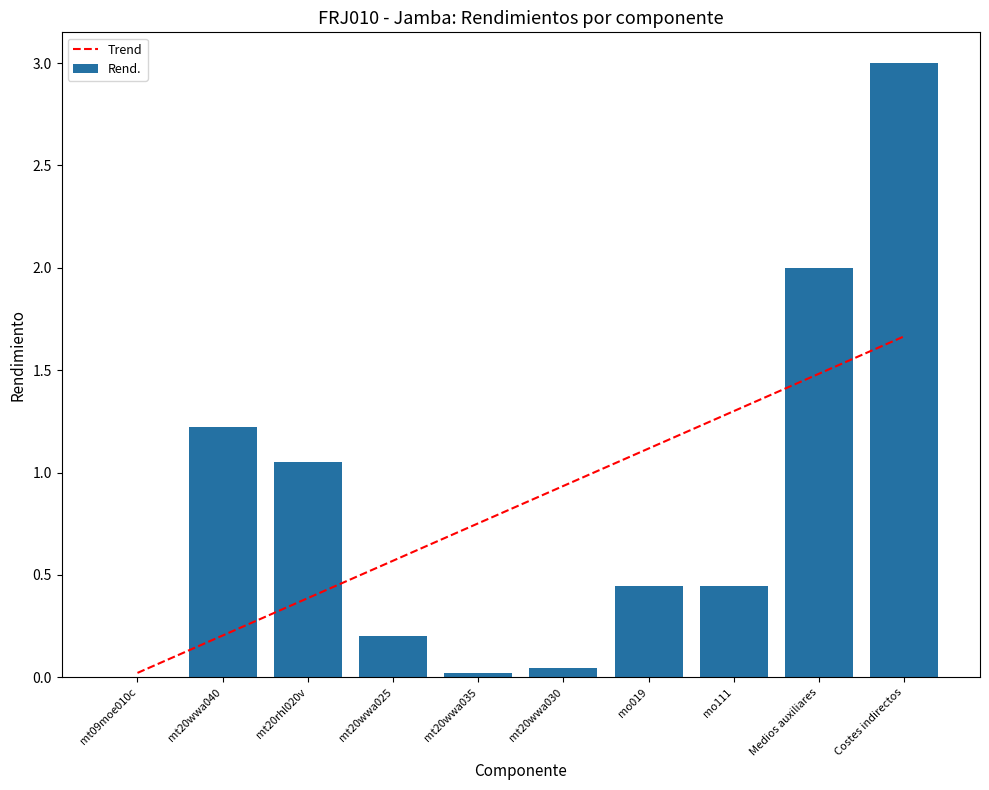

Which series has the widest spread of values?

Rend.